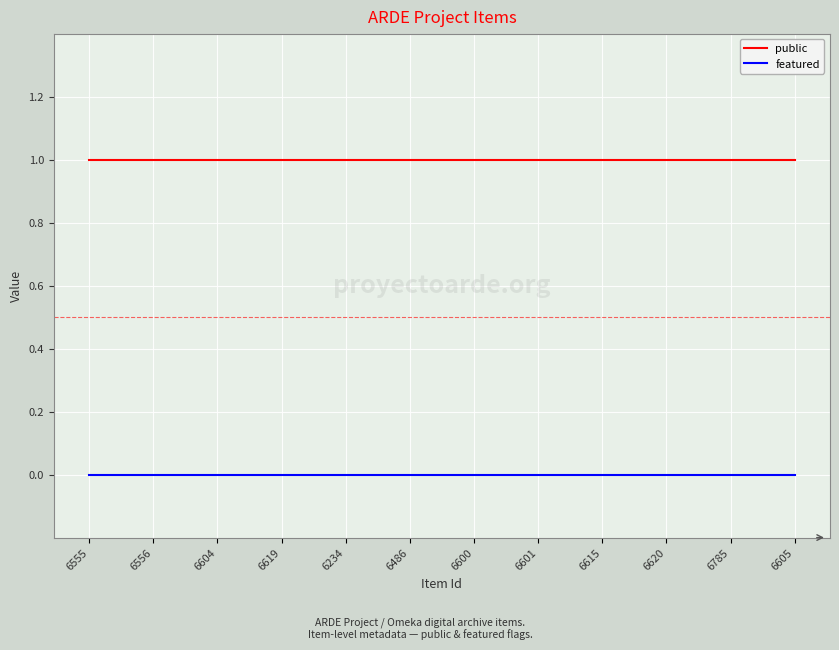

What is the sum of the public values at 6234 and 6556?

2